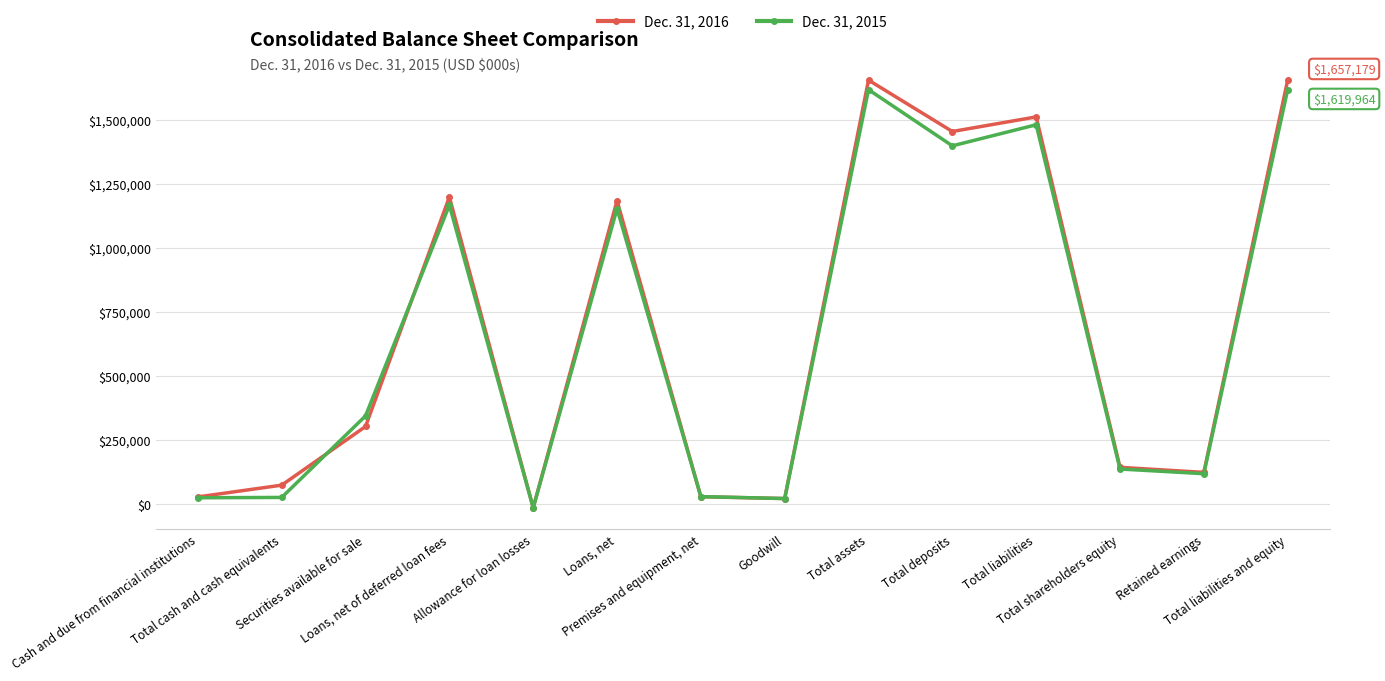

Is the value of Dec. 31, 2016 at Cash and due from financial institutions greater than the value of Dec. 31, 2015 at Allowance for loan losses?

Yes